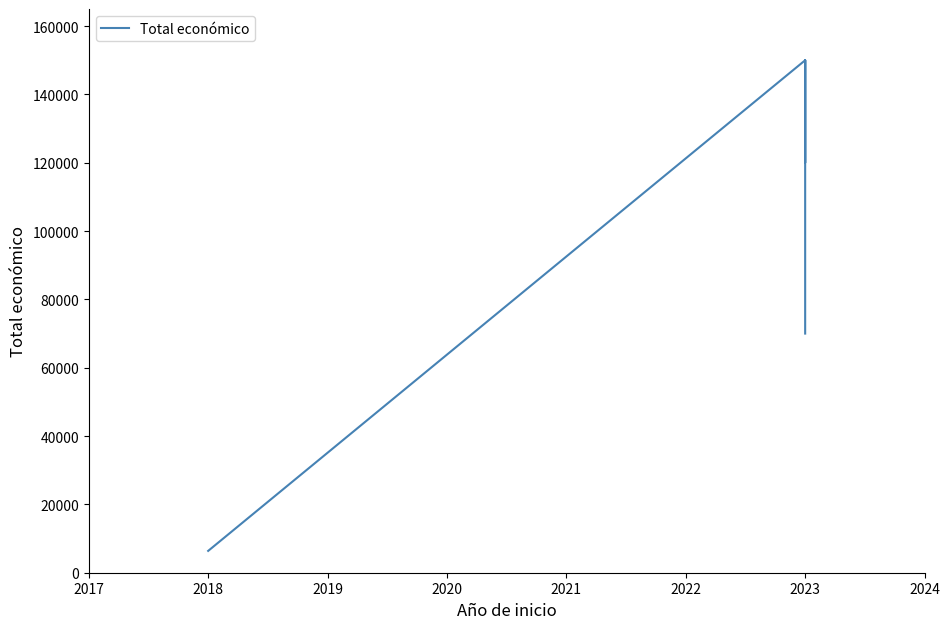

What is the sum of all values?

796389